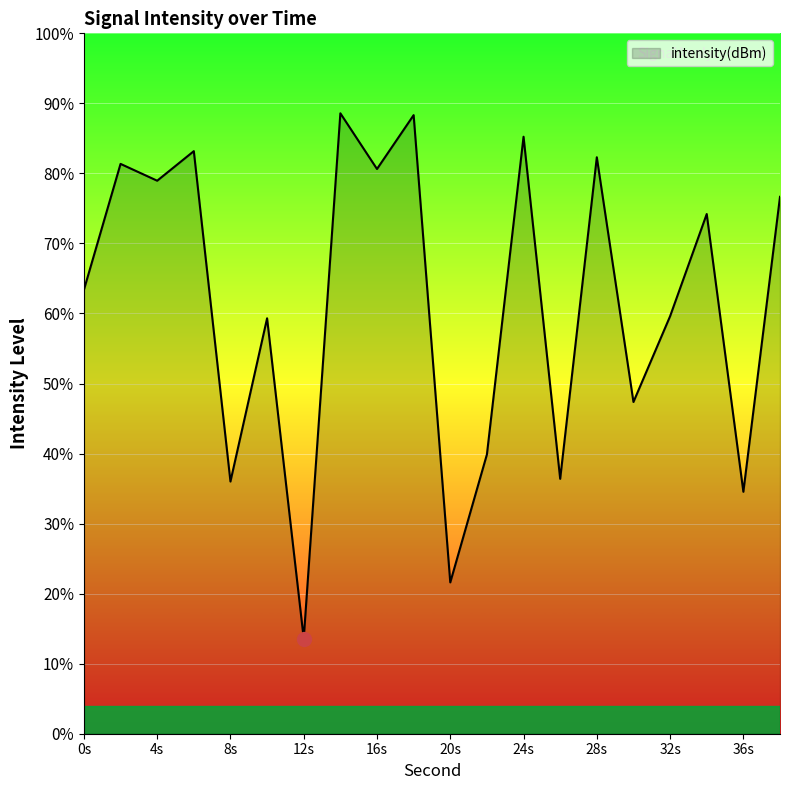

How many interior local valleys (lower than both neighbors) does the data have?

8